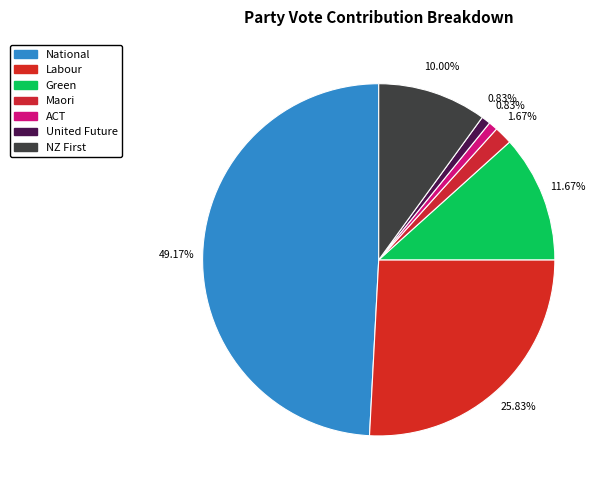

Which category has the smallest portion of the pie?

ACT